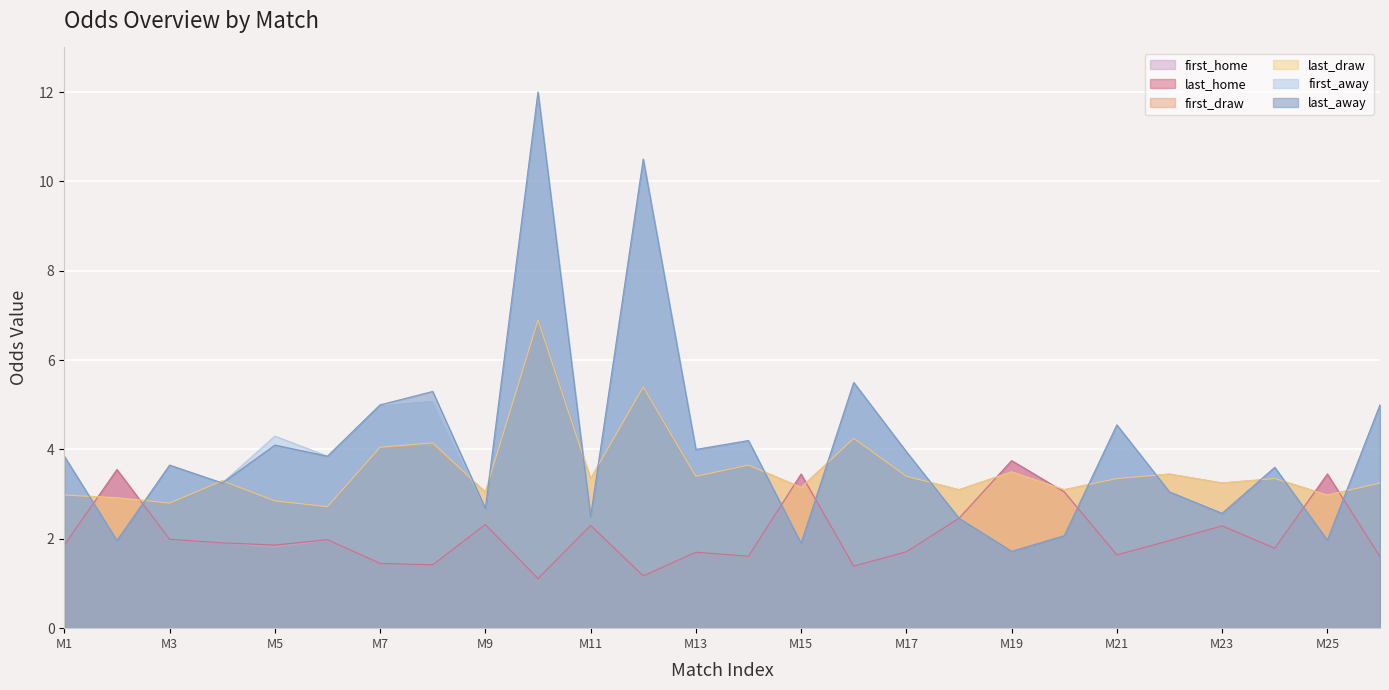

What is the greatest value displayed?

12.0